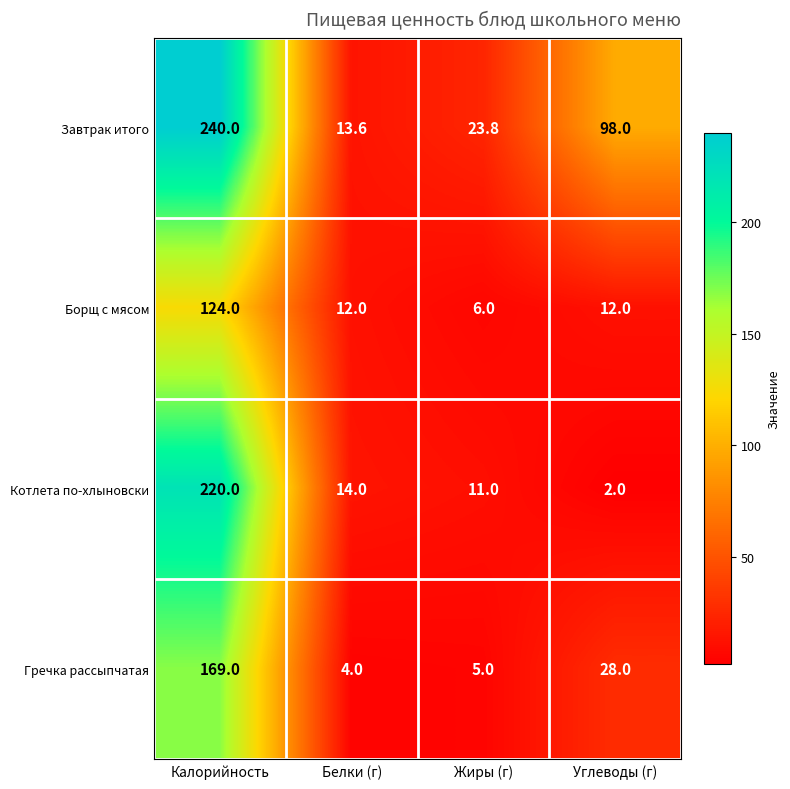

What is the average value of the Гречка рассыпчатая series?

51.5